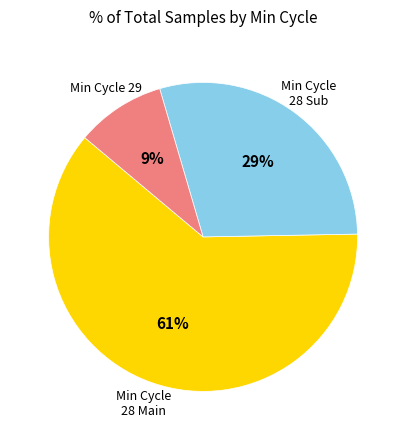

Does any single category account for the majority?

Yes